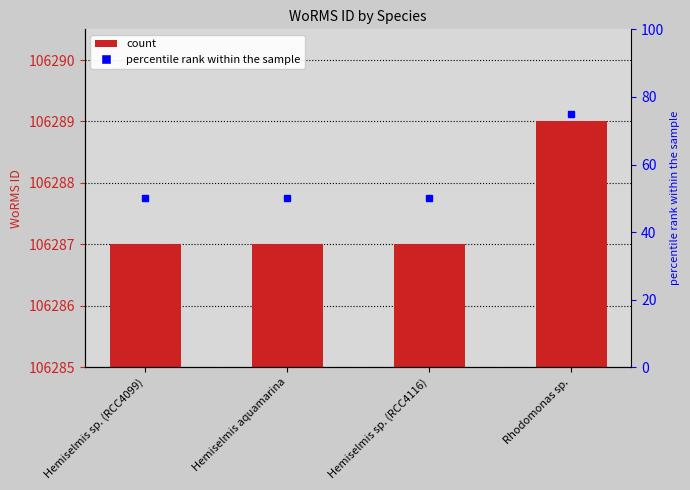

What is the sum of the values at Hemiselmis sp. (RCC4116) and Hemiselmis sp. (RCC4099)?

212574